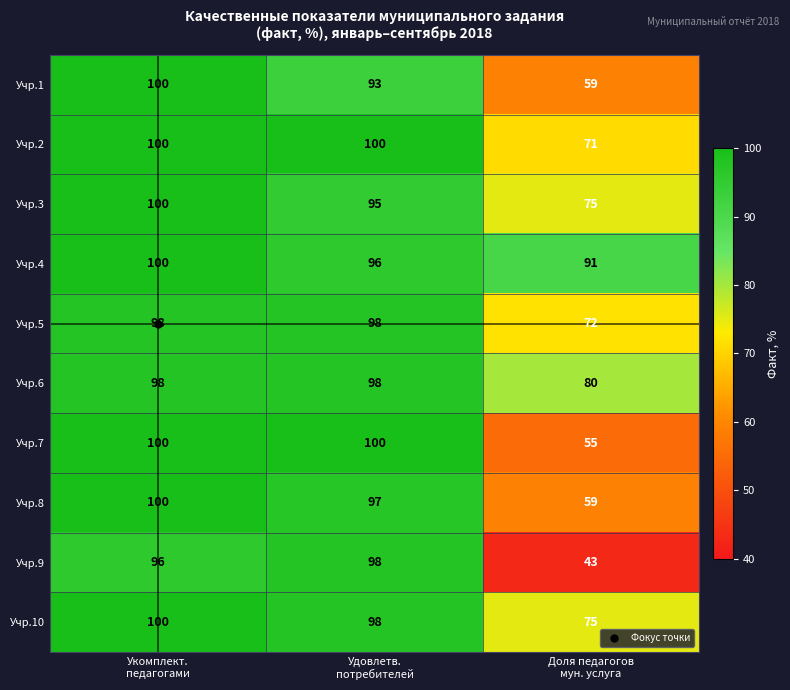

Which series has the largest range (max minus min)?

Учр.9